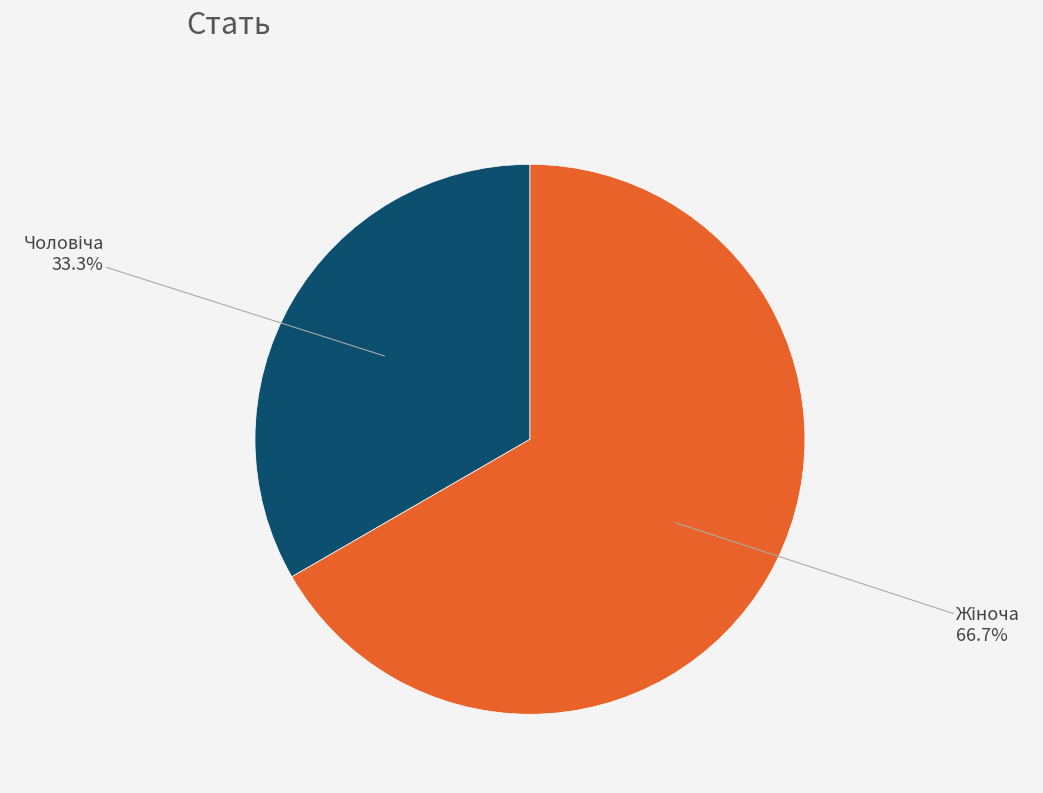

Does any single category account for the majority?

Yes